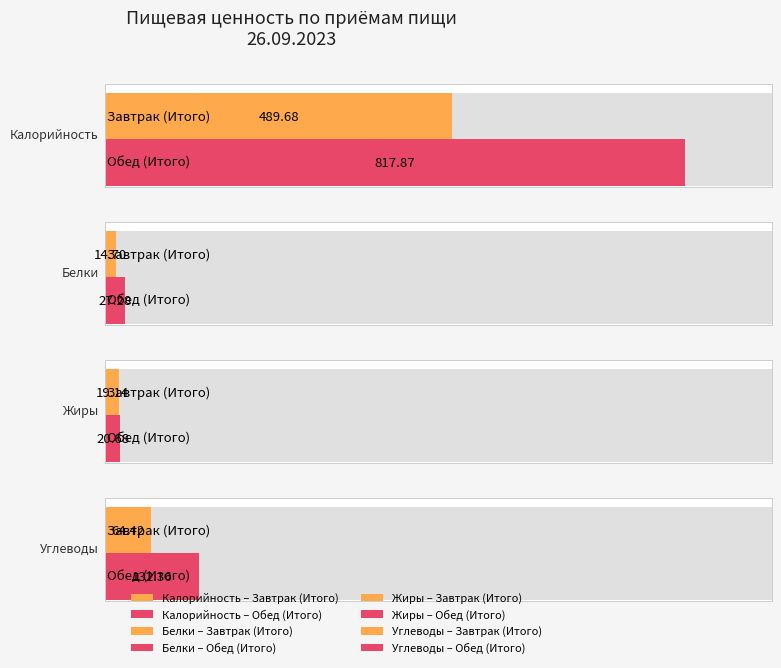

Reading left to right, list all the values displayed in this chart.

Калорийность: 489.7	817.9
Белки: 14.7	27.3
Жиры: 19.1	20.7
Углеводы: 64.4	132.4